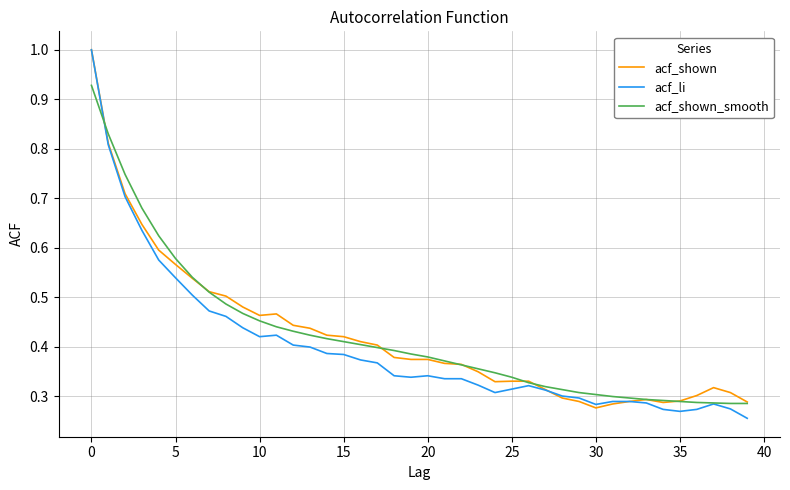

What is the maximum value shown in the chart?

1.0